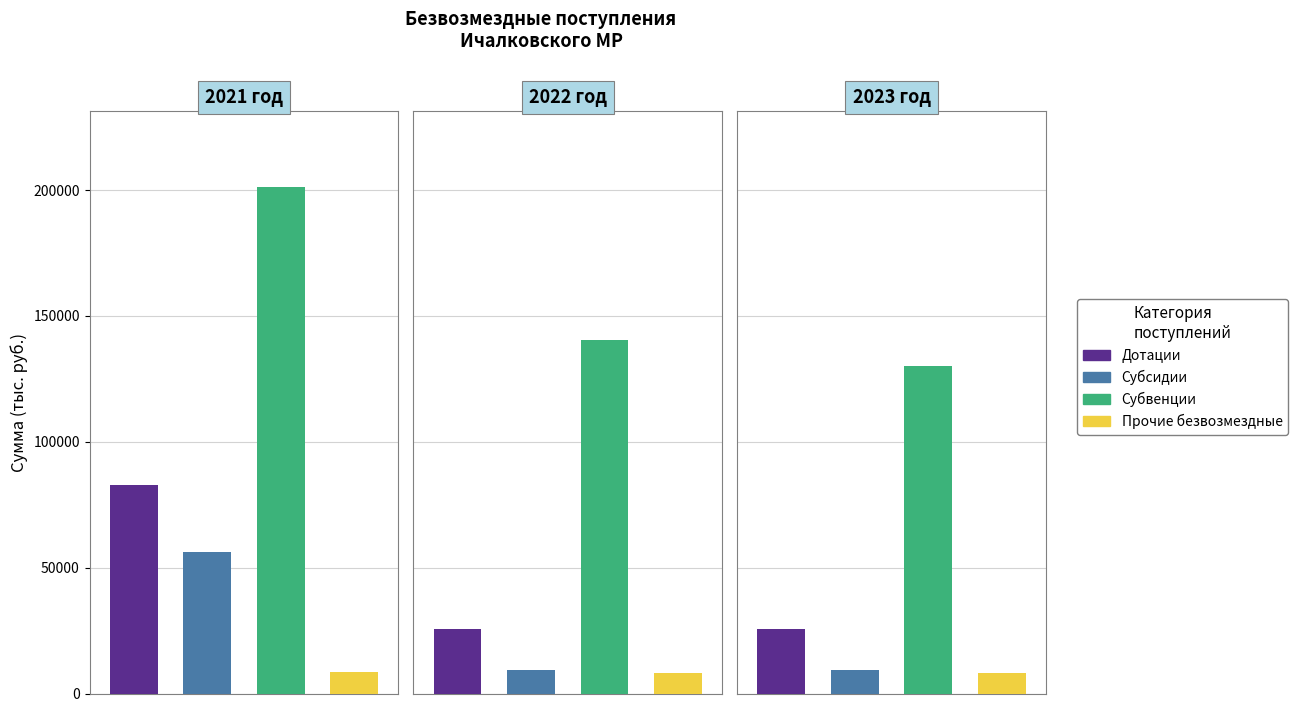

How many groups of bars are there?

3